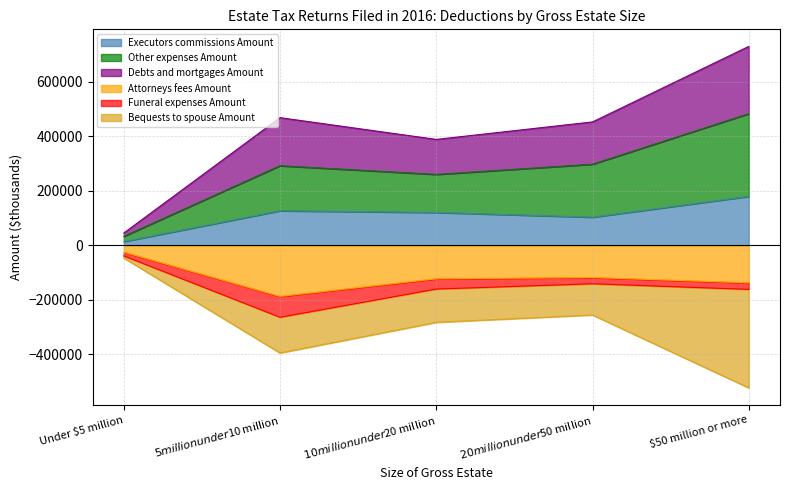

Where does the Debts and mortgages Amount series first go above 453170?

$5 million under $10 million